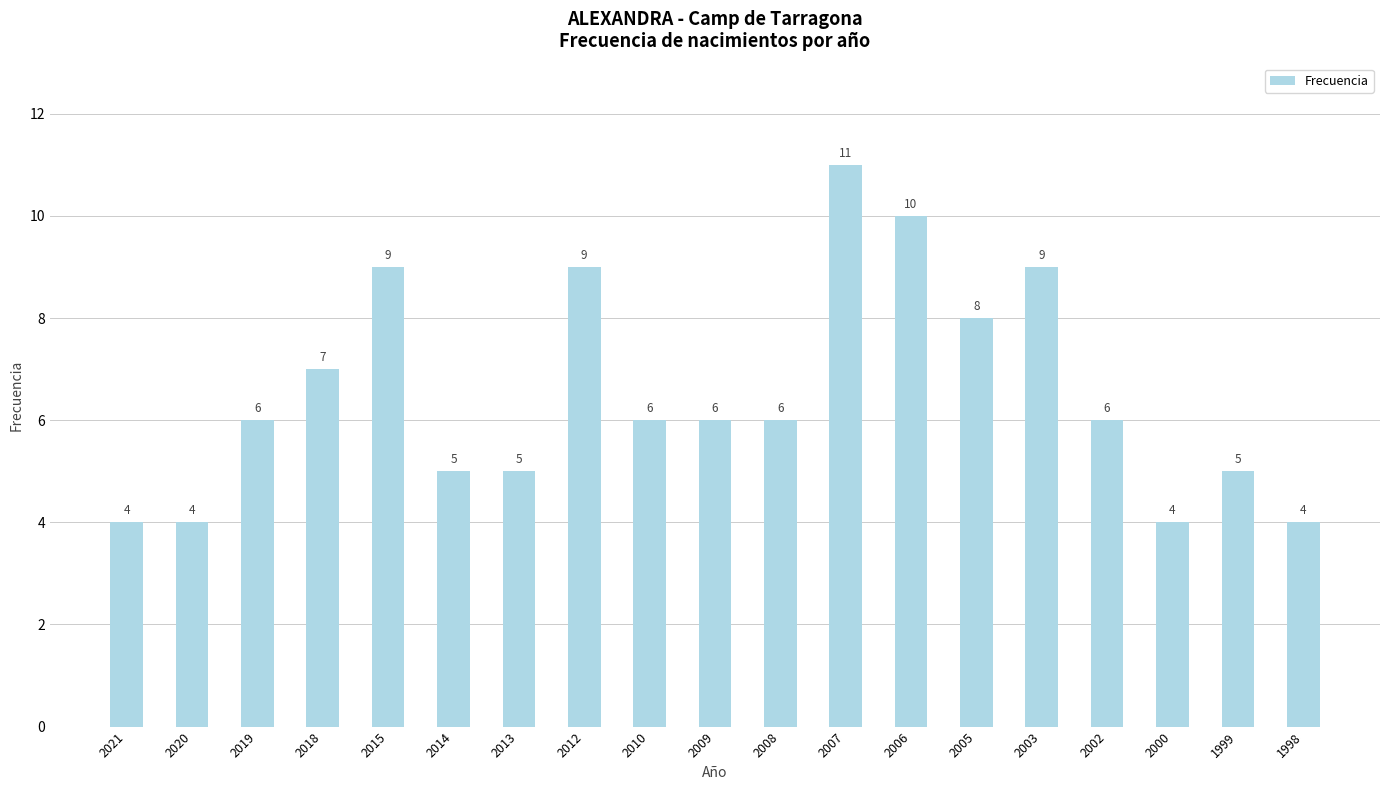

What is the difference between the values at 2010 and 1998?

2